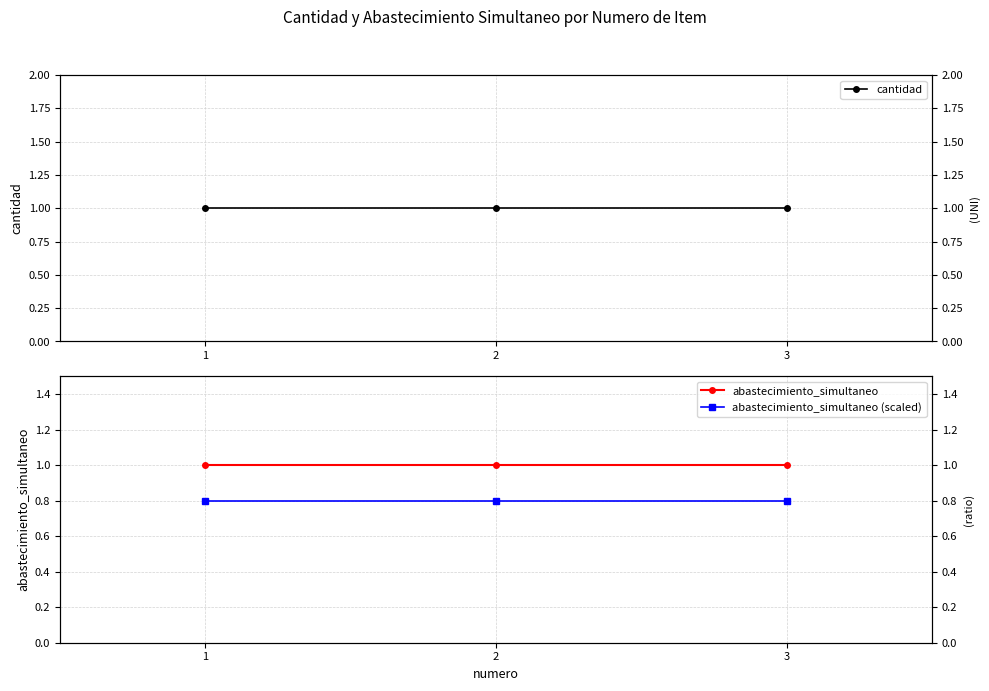

What is the value of the cantidad point at the 3rd from the left?

1.0